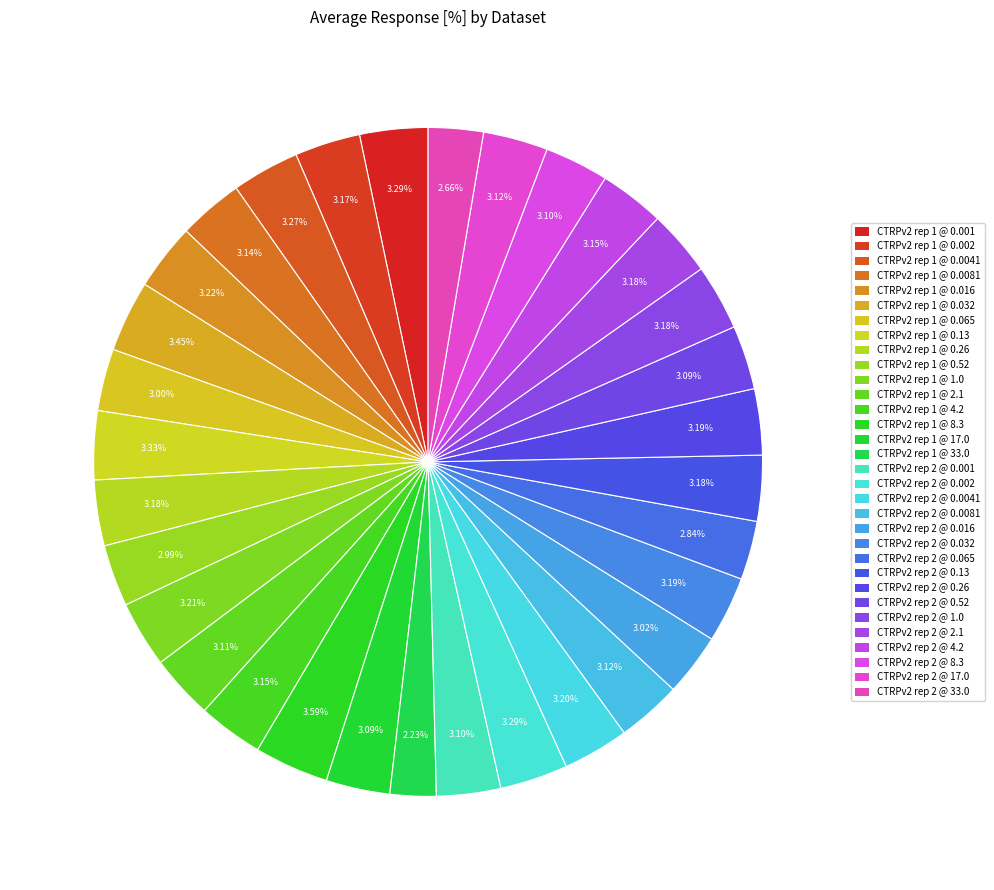

How many slices are in this pie chart?

32